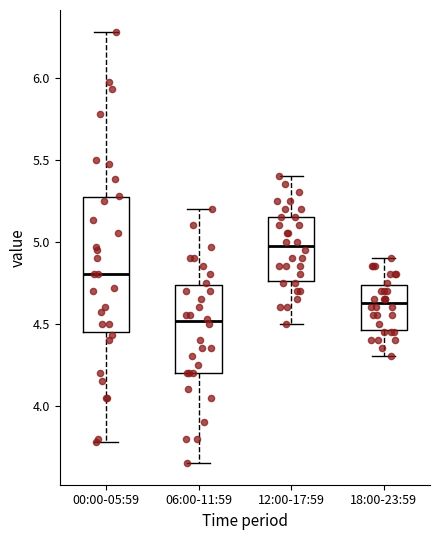

Which box is the tallest, from its lower edge to its upper edge?

00:00-05:59